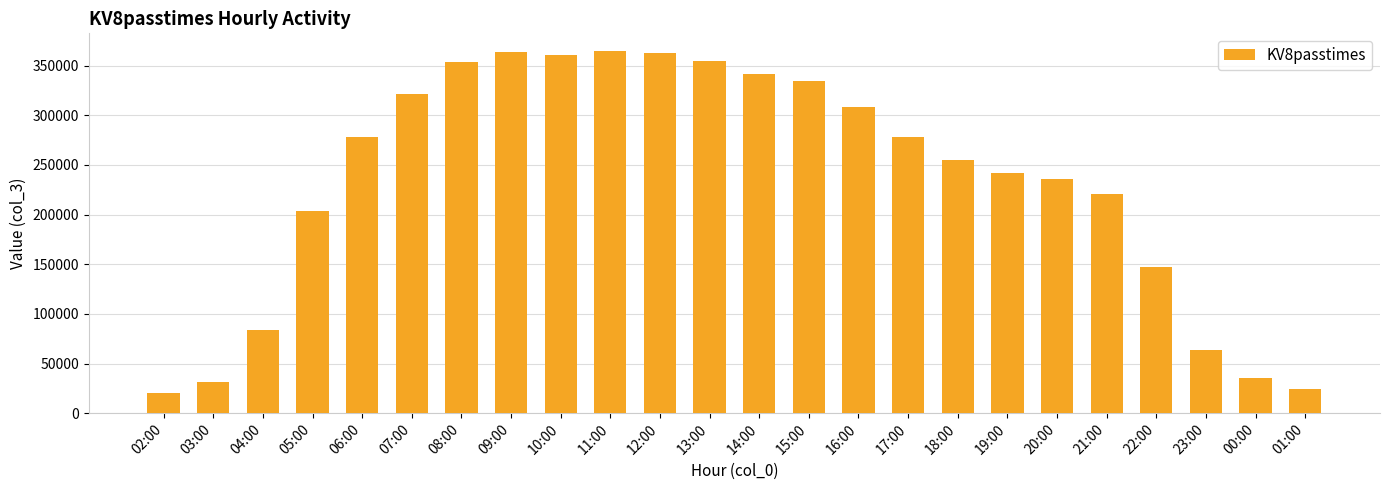

Where is the data nearest to the value 192395?

05:00